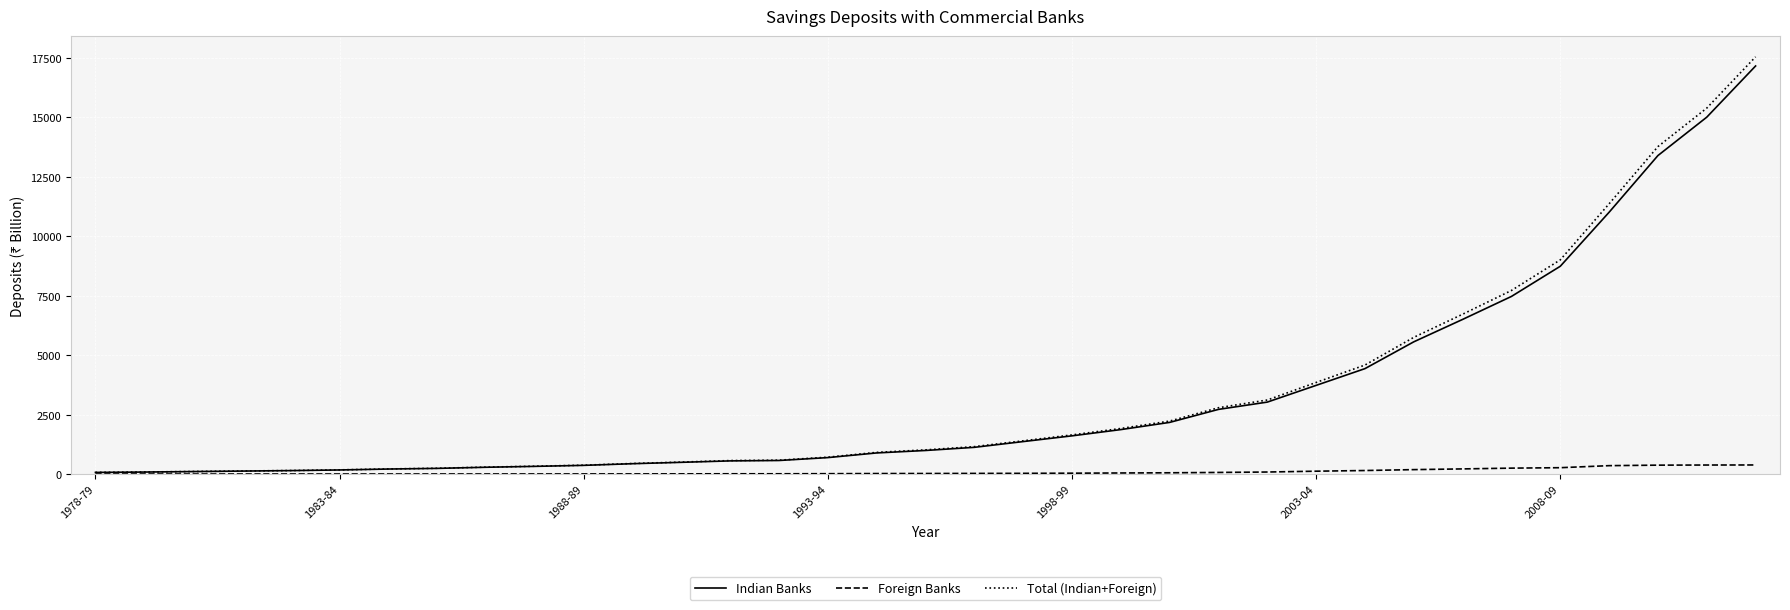

Count the number of categories in the chart.

35